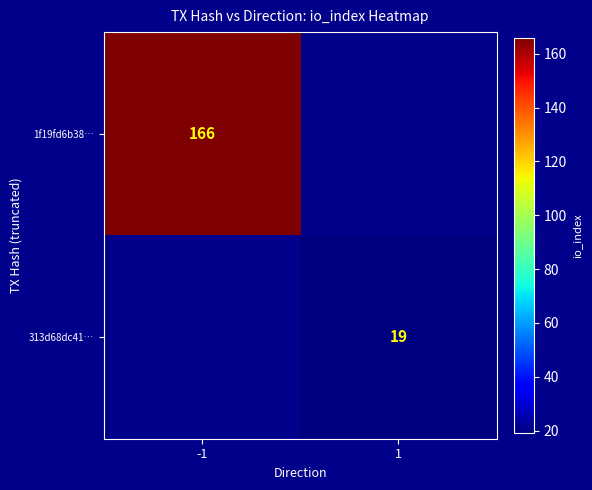

The value of 1f19fd6b38… at -1 is 166. True or false?

True